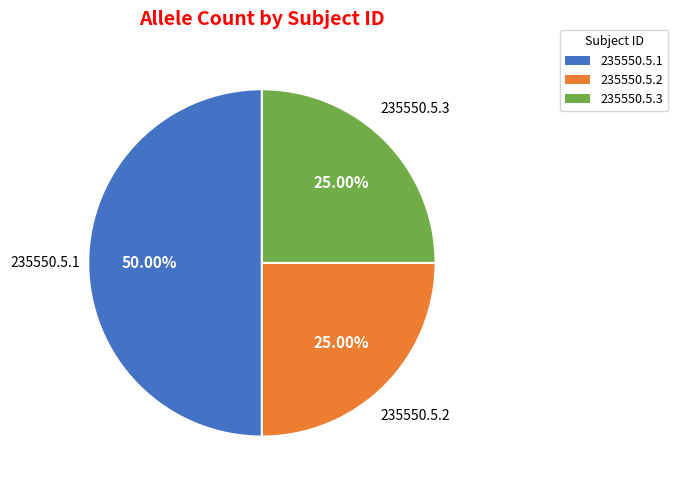

Between 235550.5.3 and 235550.5.1, which is larger?

235550.5.1